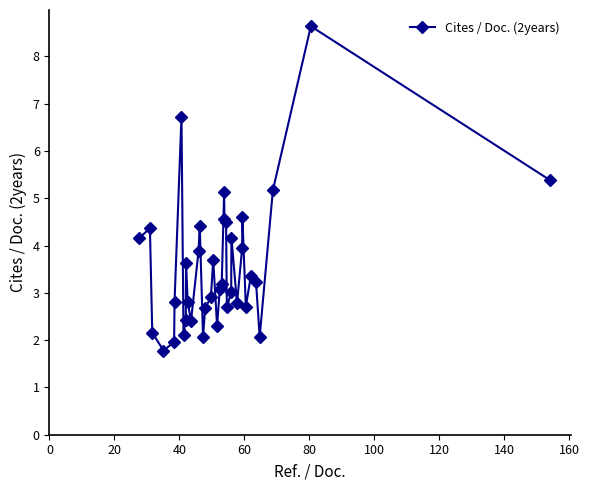

Does the chart display data point markers on the line(s)?

Yes